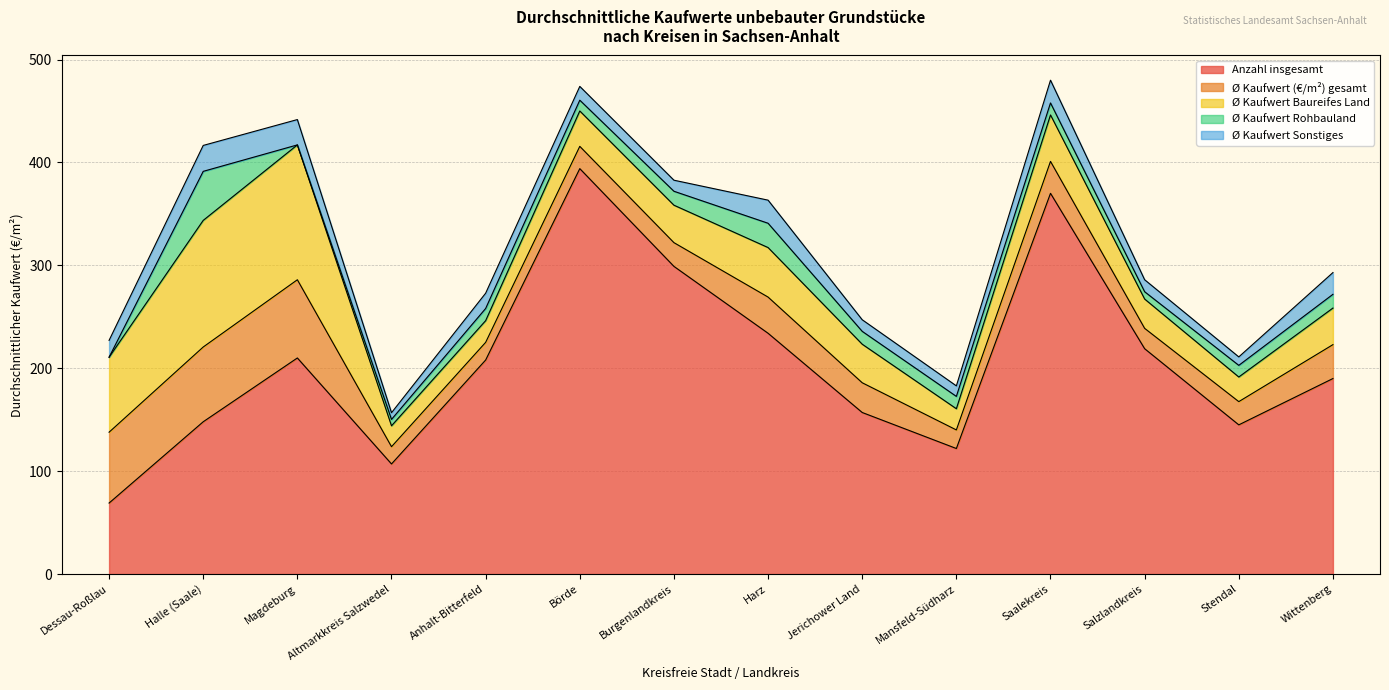

At which category does Ø Kaufwert (€/m²) gesamt reach its first local valley?

Altmarkkreis Salzwedel